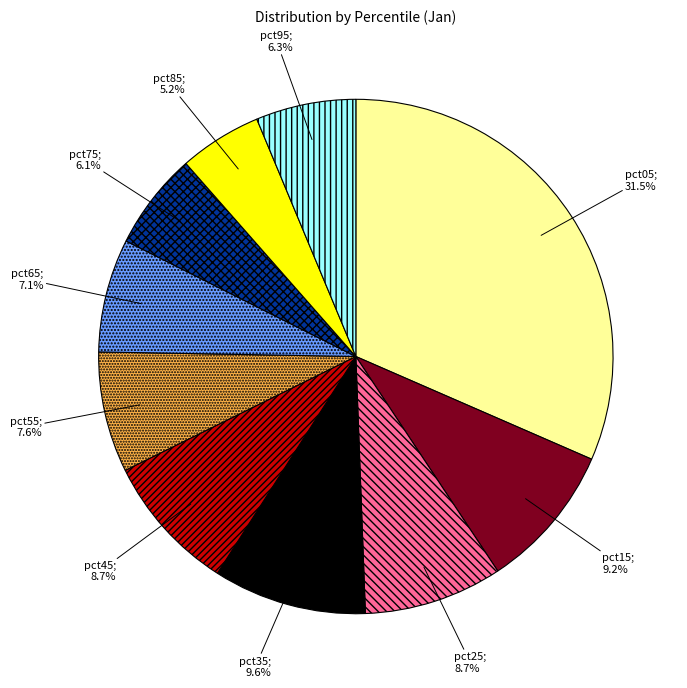

Is there any slice that represents more than half of the pie?

No